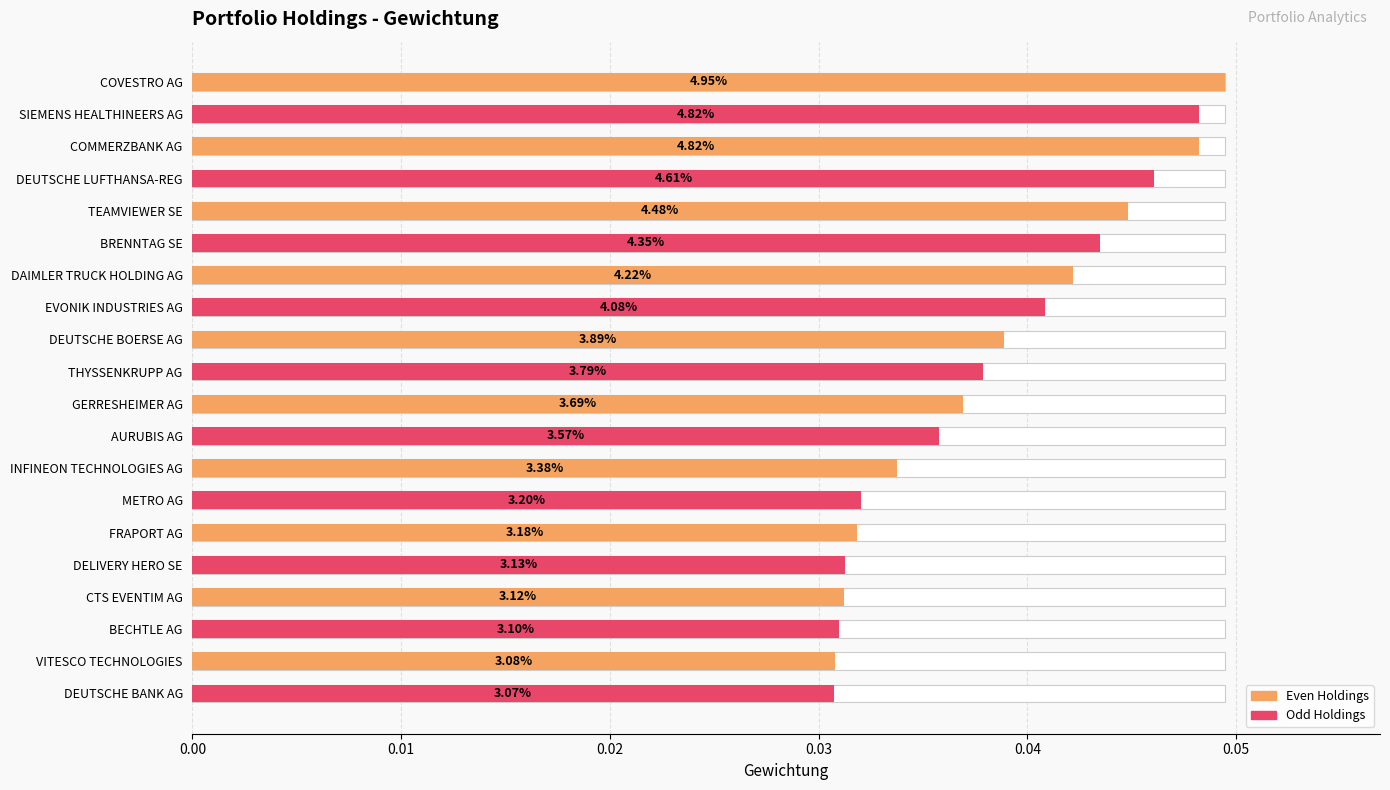

Count the number of categories in the chart.

20